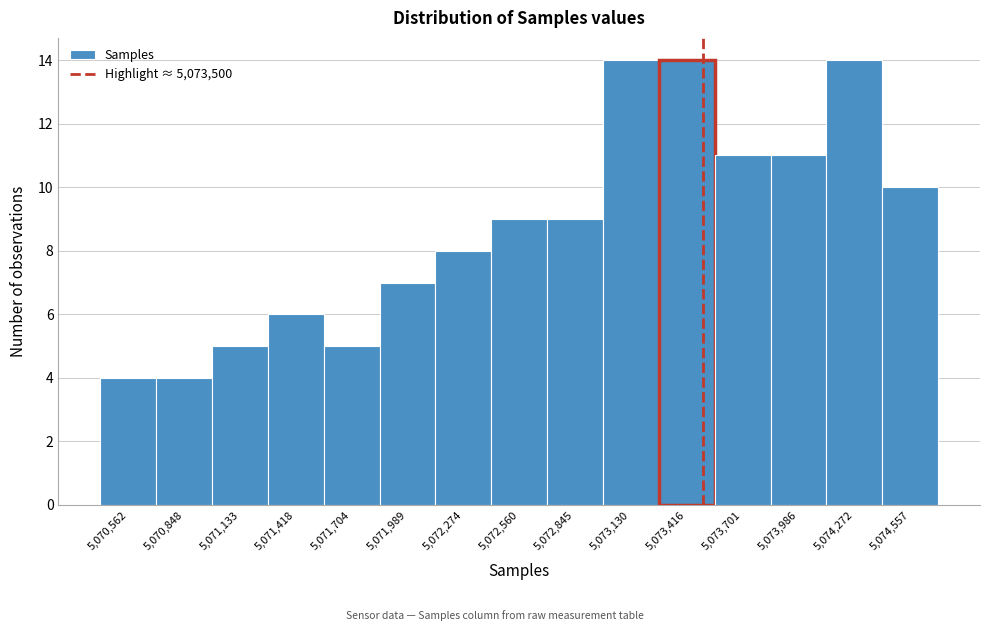

Reading left to right, list every bar in this chart as the range it spans on the x-axis followed by its height. Neither the bar edges nor the heights are printed on the chart, so give them approximately, as read against the axes.

5070400 to 5070700: 4
5070700 to 5071000: 4
5071000 to 5071300: 5
5071300 to 5071550: 6
5071550 to 5071850: 5
5071850 to 5072150: 7
5072150 to 5072400: 8
5072400 to 5072700: 9
5072700 to 5073000: 9
5073000 to 5073250: 14
5073250 to 5073550: 14
5073550 to 5073850: 11
5073850 to 5074150: 11
5074150 to 5074400: 14
5074400 to 5074700: 10